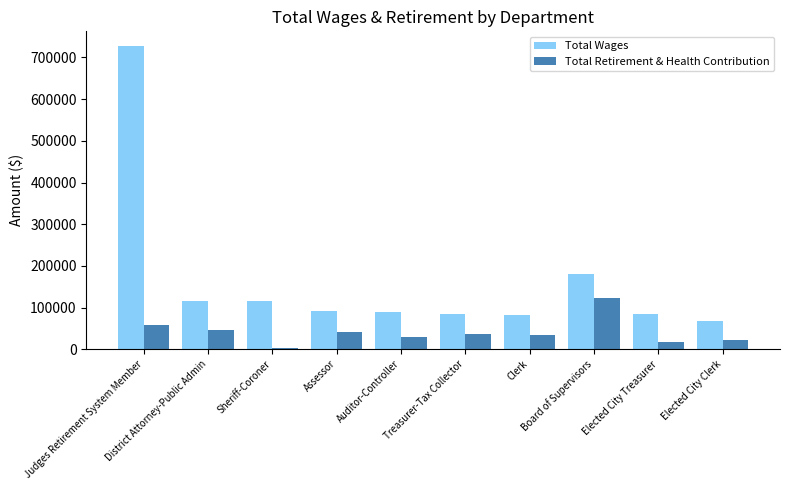

Which series has the largest total across all categories?

Total Wages